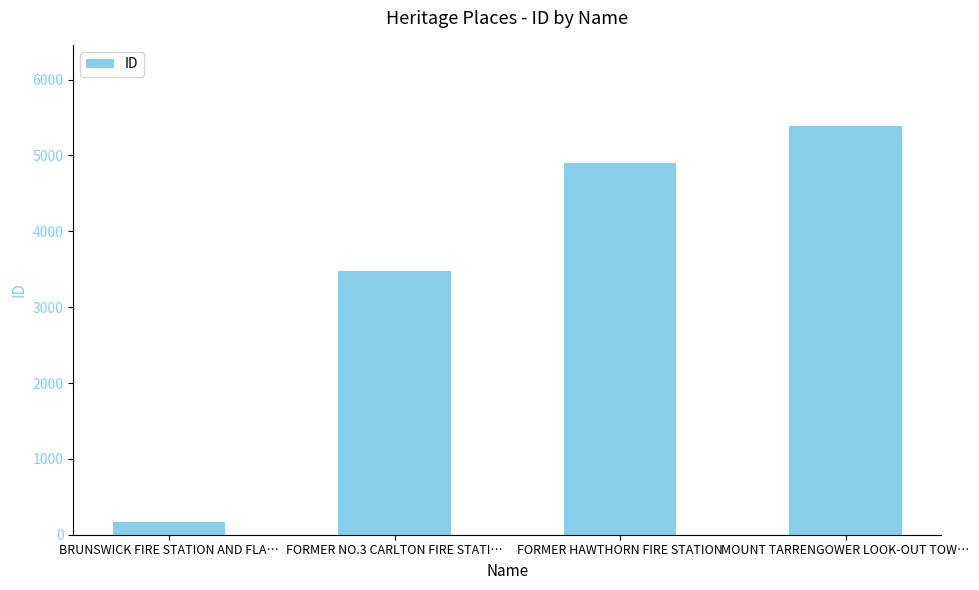

How many data points does each series have?

4